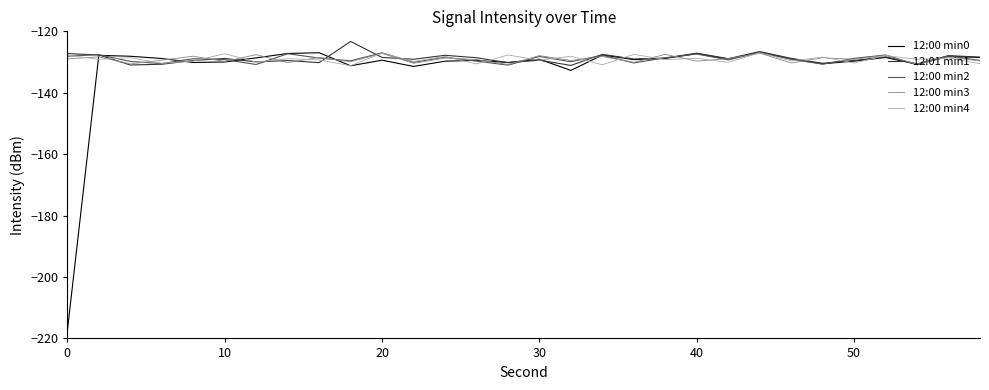

What is the maximum value shown in the chart?

-123.3